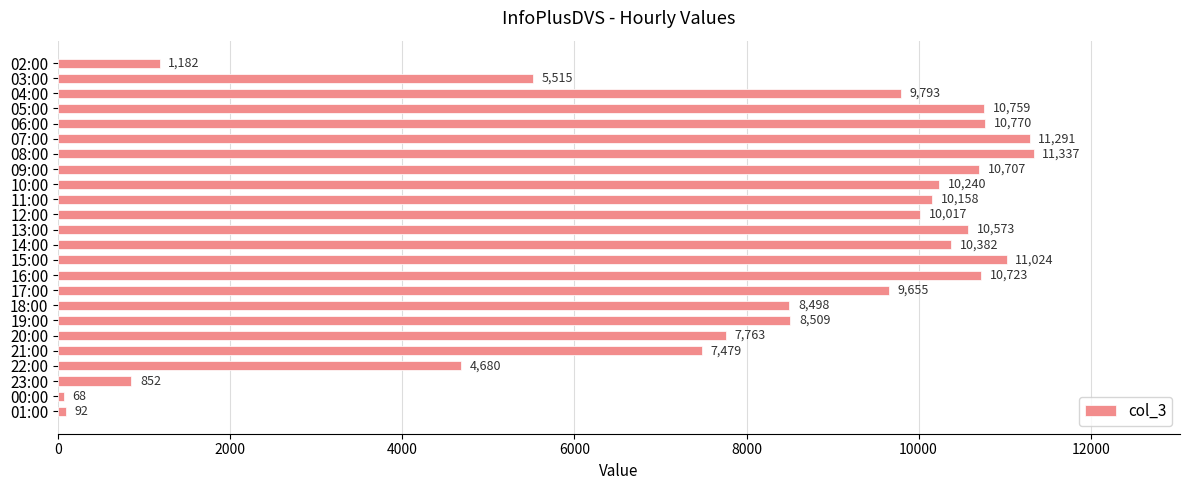

Where is the data nearest to the value 5702?

03:00